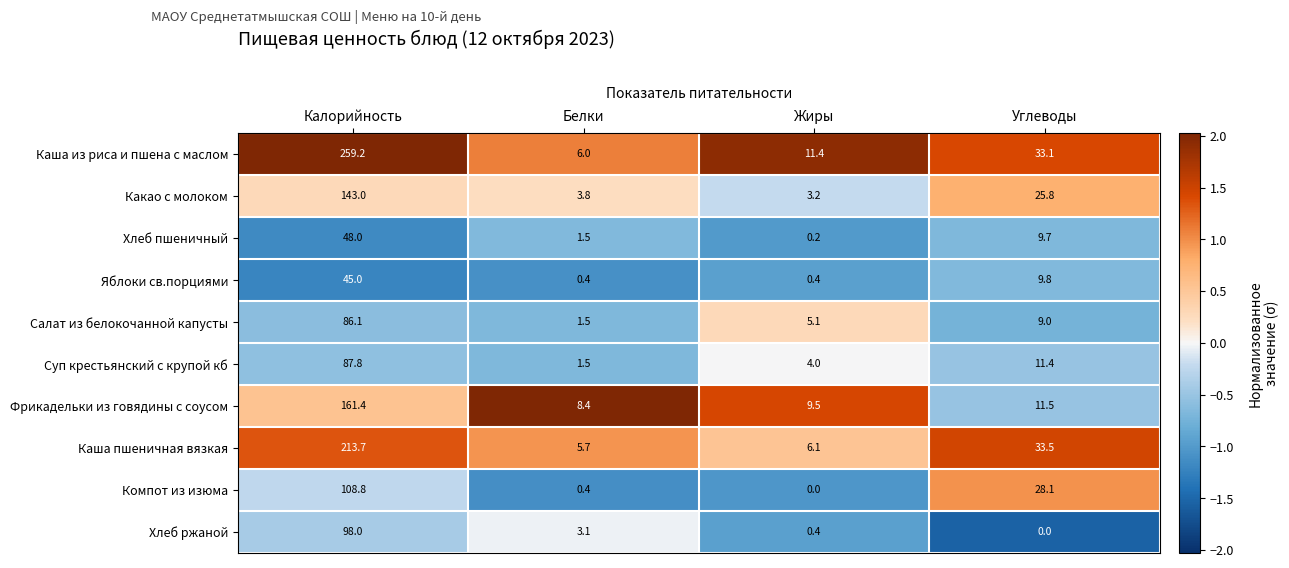

Which category has the highest value in the Каша пшеничная вязкая series?

Калорийность